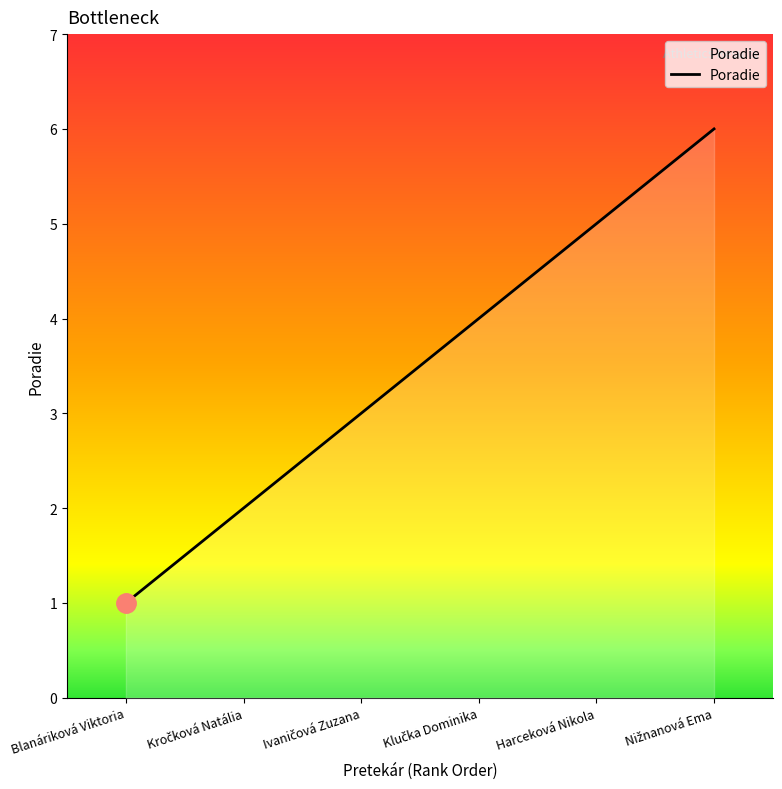

Is it true that the value at Harceková Nikola is 5?

True